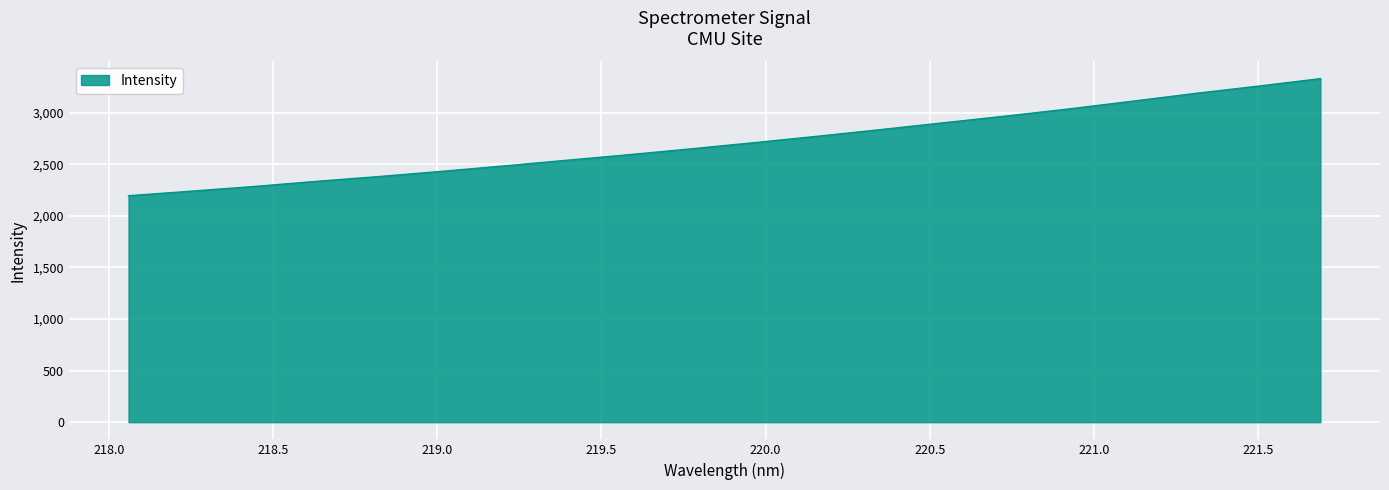

What is the minimum value shown in the chart?

2195.4